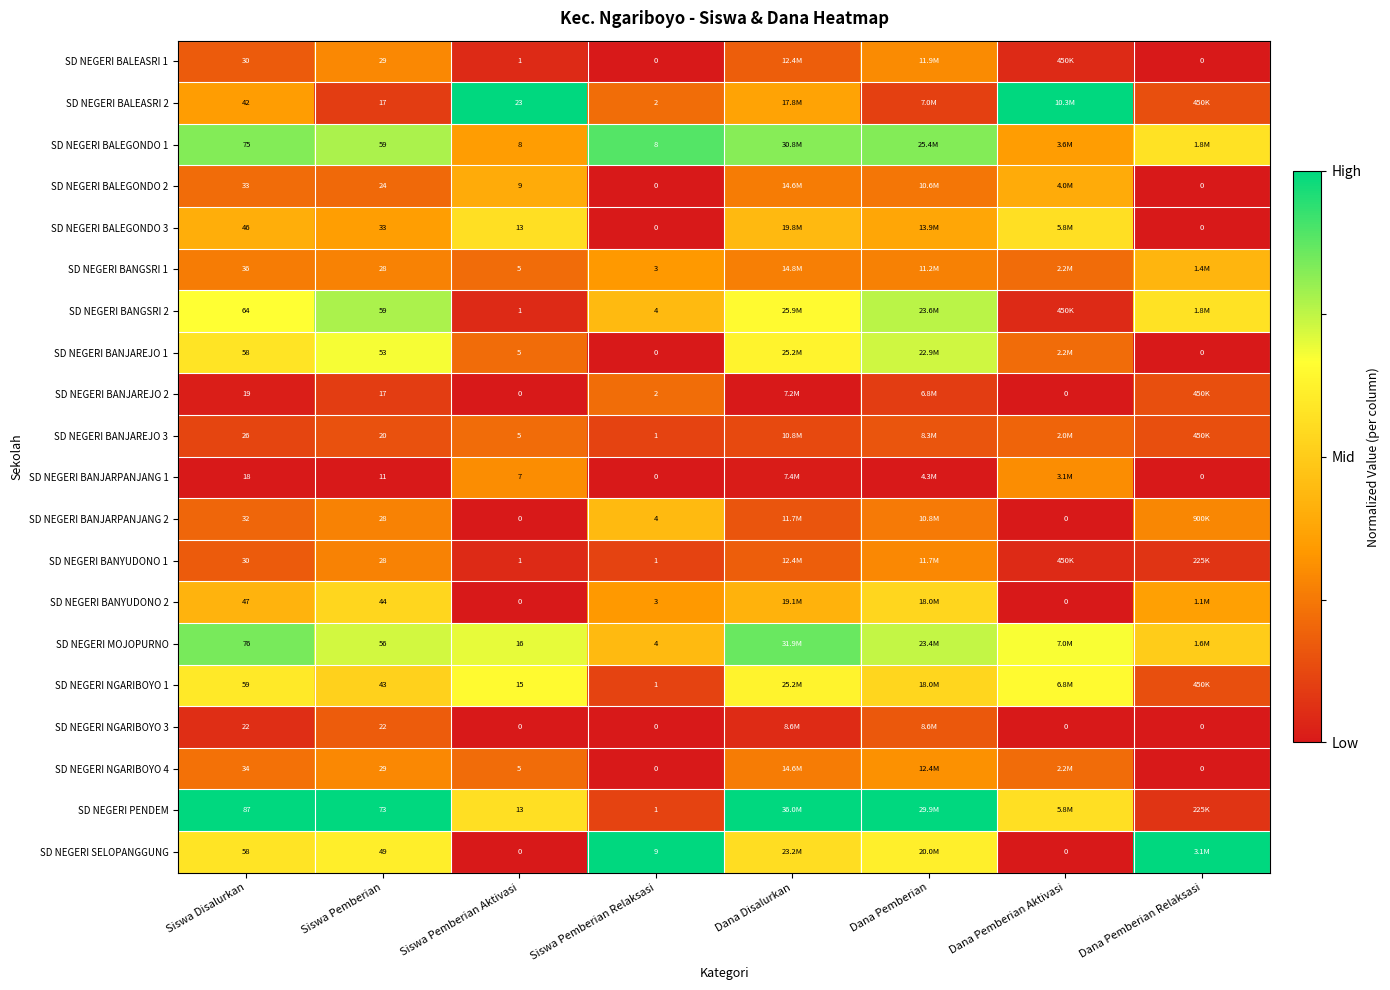

How many distinct data groups are displayed?

20